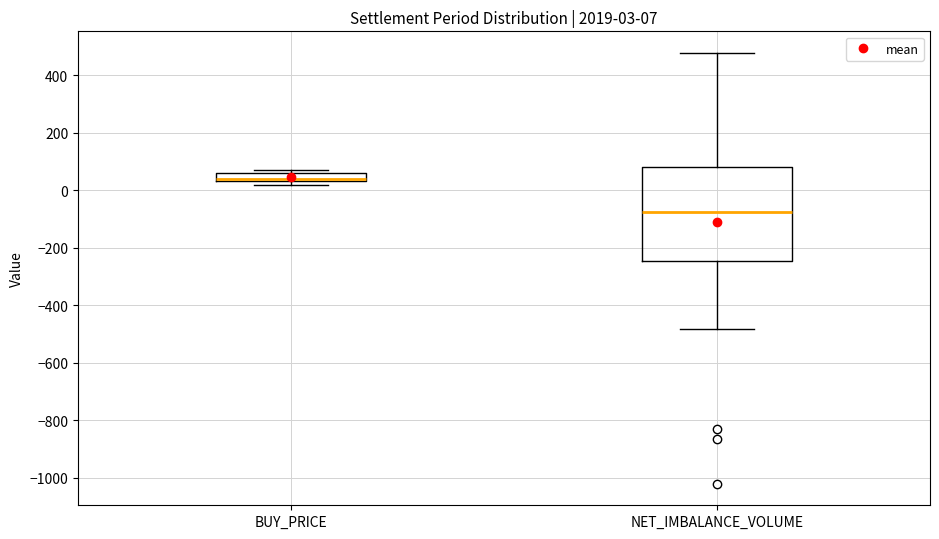

Comparing the boxes themselves (not the whiskers), which one is the tallest?

NET_IMBALANCE_VOLUME